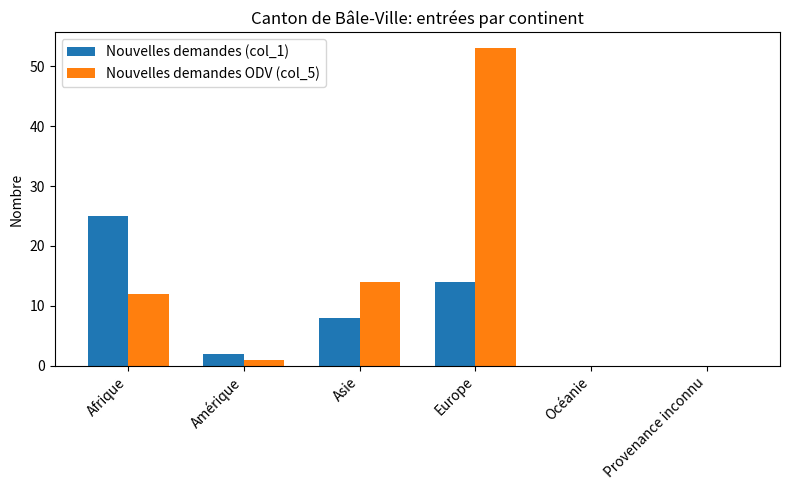

The value of Nouvelles demandes (col_1) at Afrique is 9. True or false?

False